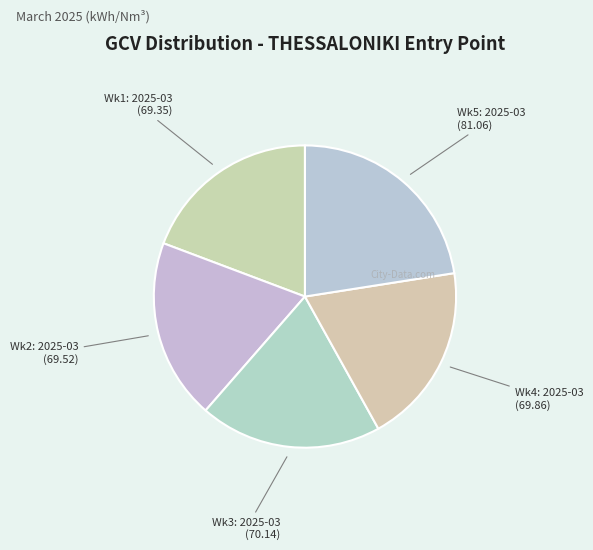

Approximately how many times larger is the value at Wk2: 2025-03 compared to Wk3: 2025-03?

1.0